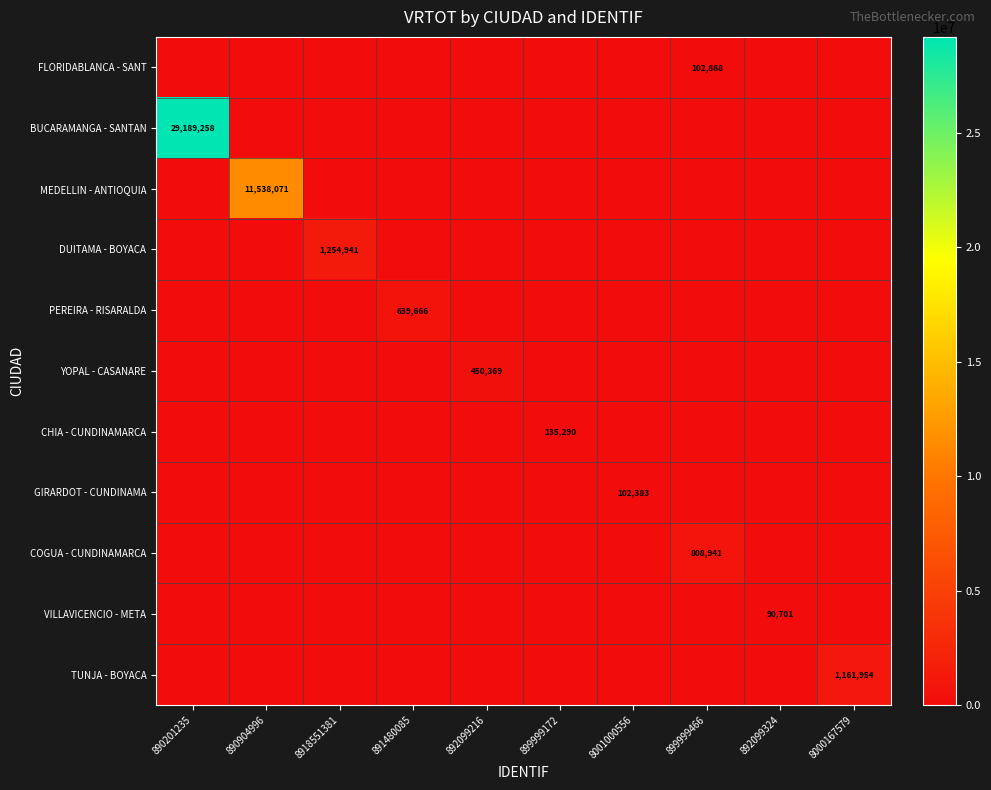

Which has a higher value, 8918551381 or 892099216?

8918551381